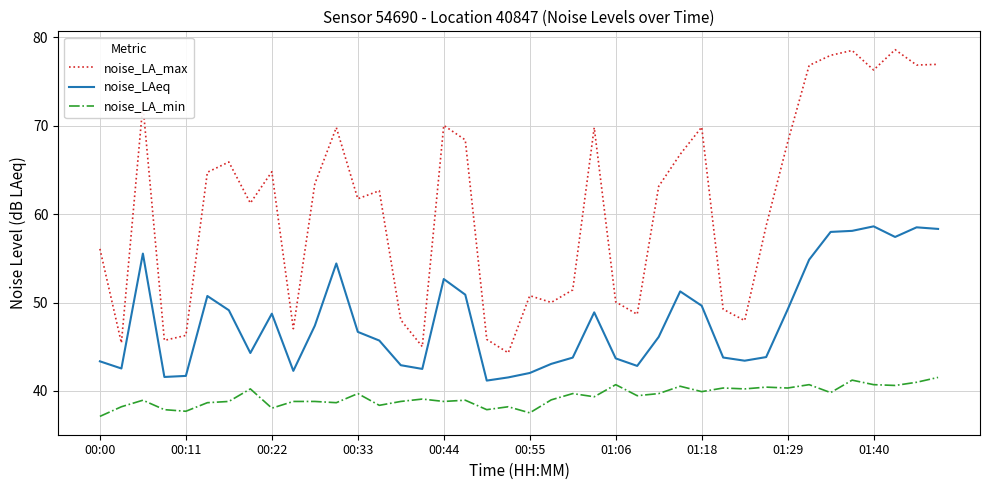

What is the difference between the maximum and minimum values in the noise_LA_max series?

34.3